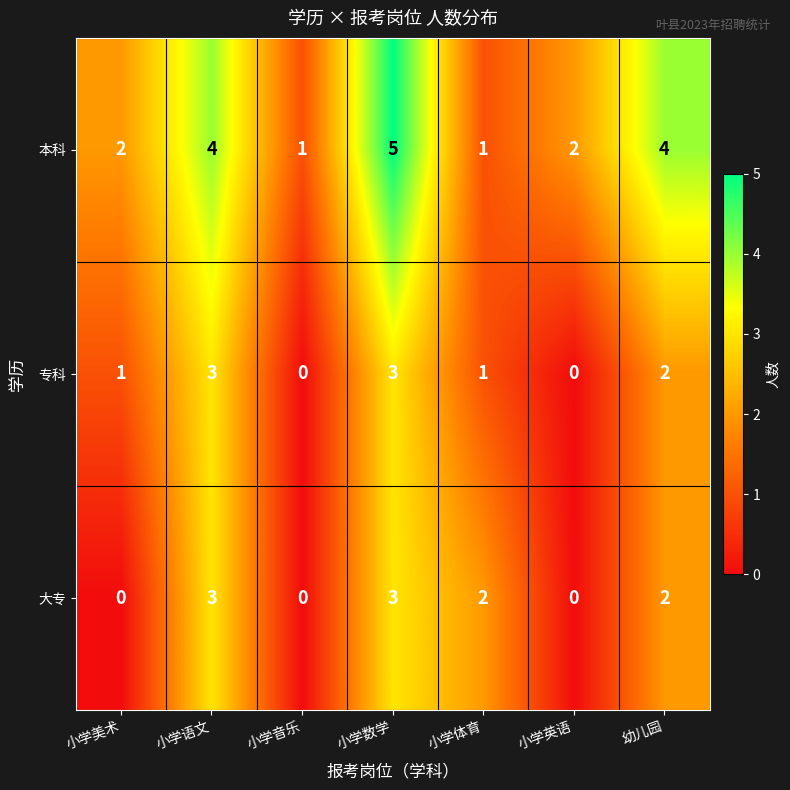

What is the difference between the highest and lowest values at 幼儿园?

2